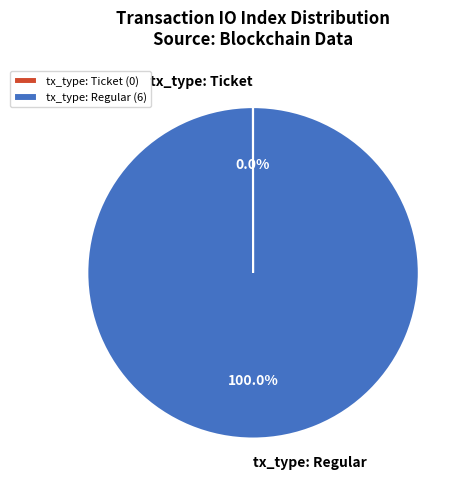

To the nearest percent, what is the difference between the largest and smallest slice percentages?

100%